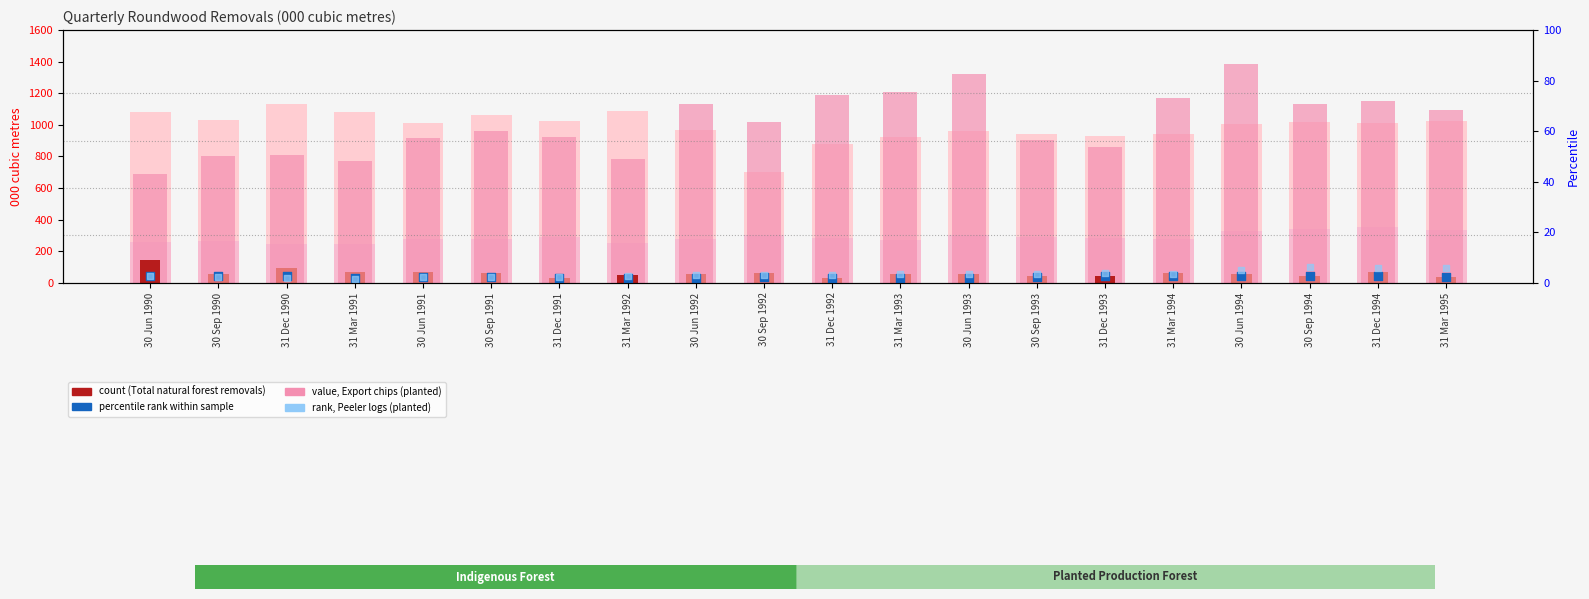

Which series has the largest total across all categories?

Export chips (planted)